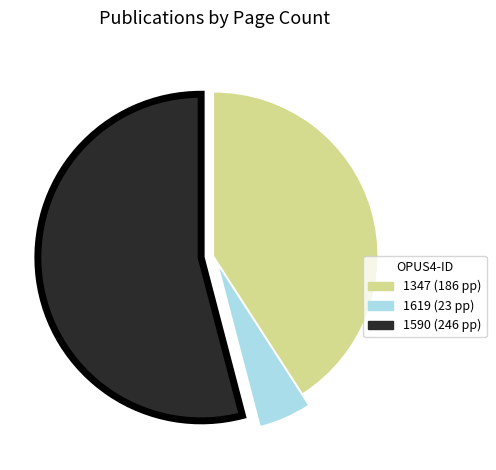

How many segments does this pie chart have?

3